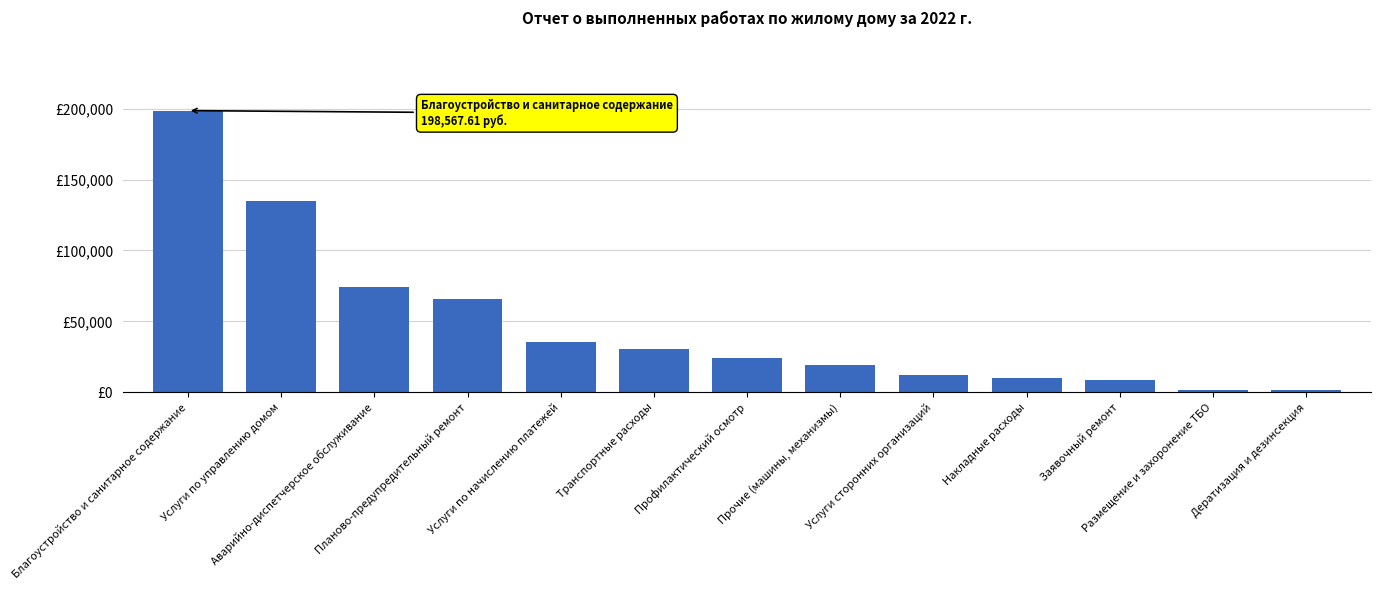

At which category does the chart reach its peak across all series?

Благоустройство и санитарное содержание